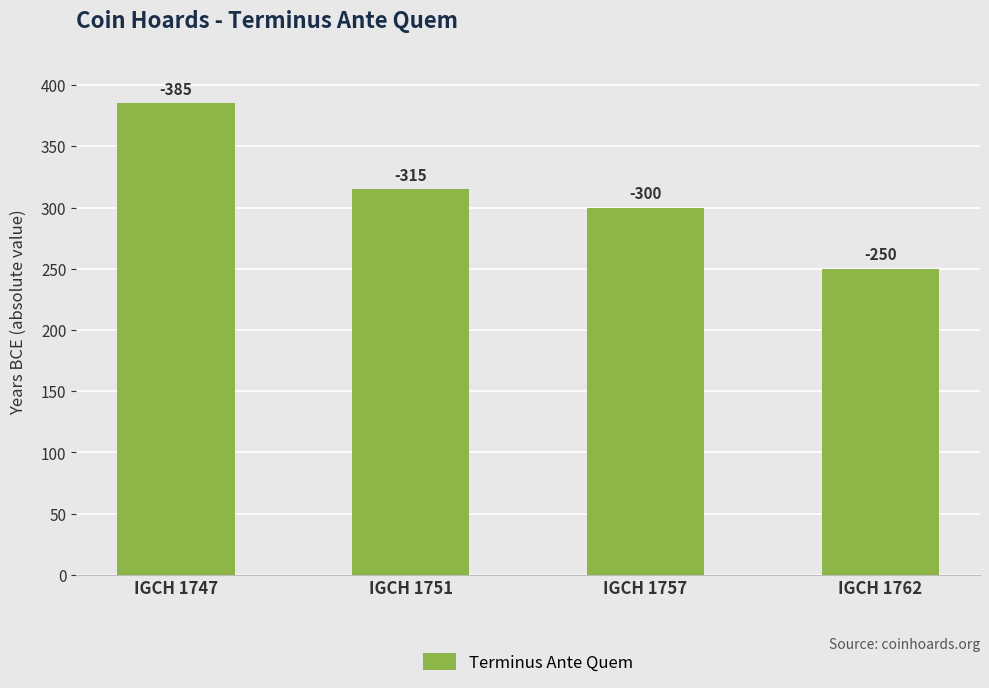

Are the bars horizontal?

No